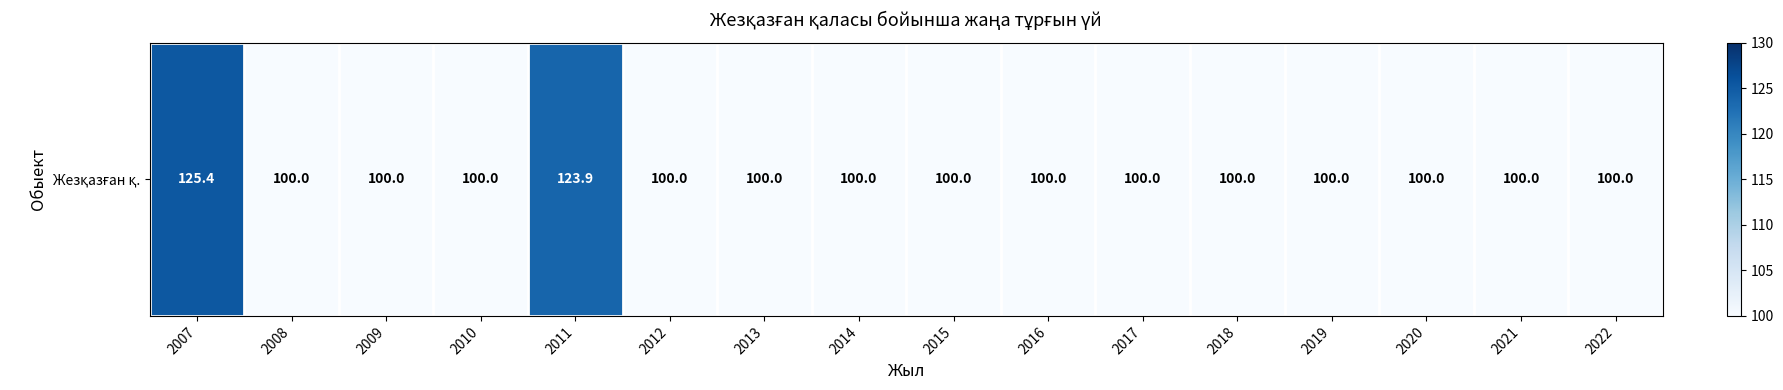

How many data points are above 100?

2